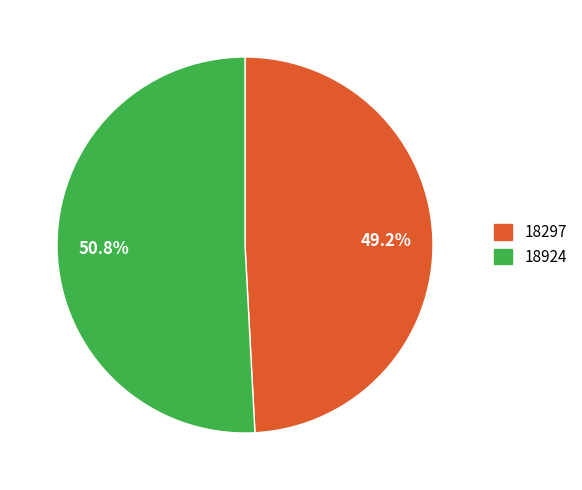

Approximately how many times larger is the value at 18924 compared to 18297?

1.0